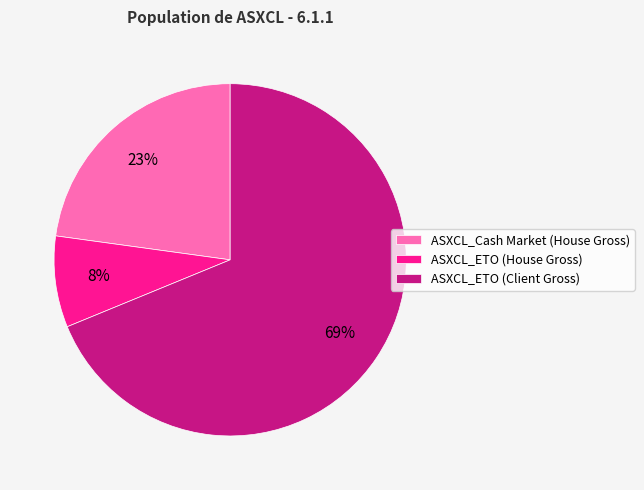

What is the largest slice in the pie chart?

ASXCL_ETO (Client Gross)